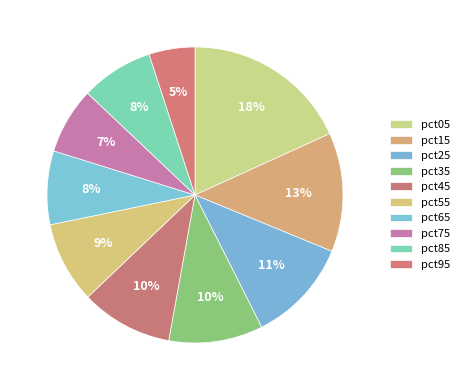

To the nearest percent, what portion does pct55 represent?

9%